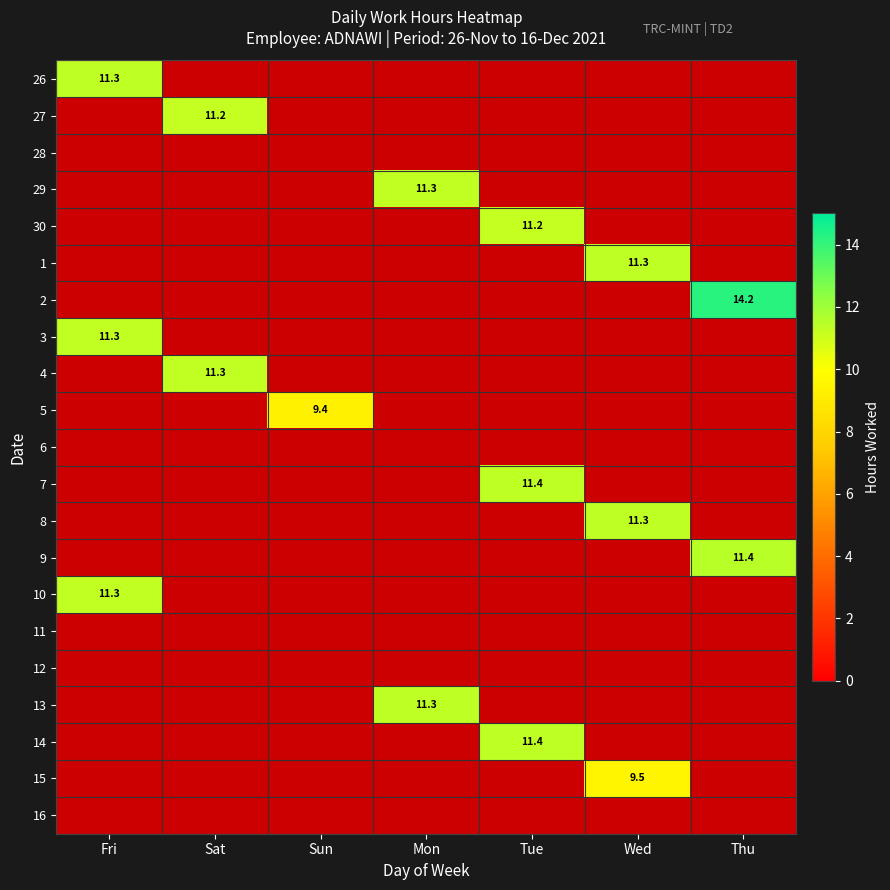

How many series are shown in this chart?

21